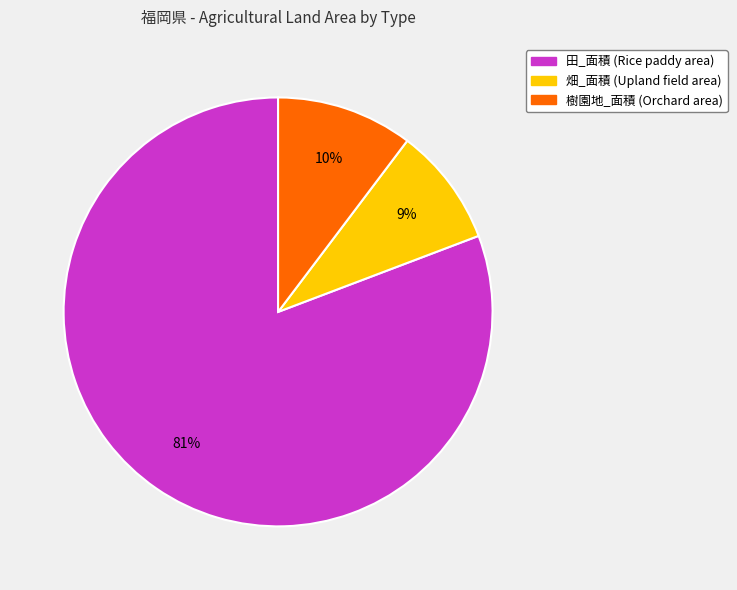

To the nearest percent, what is the average slice percentage?

33%